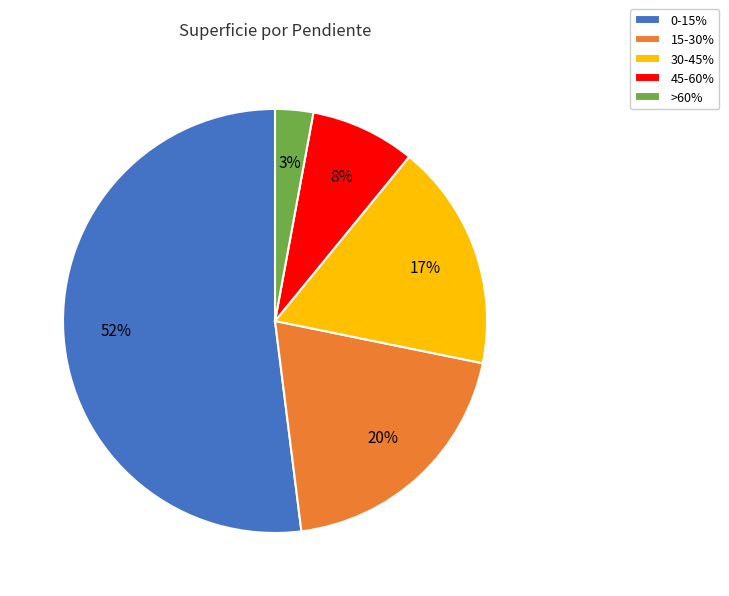

Does 0-15% represent more than half of the total?

Yes